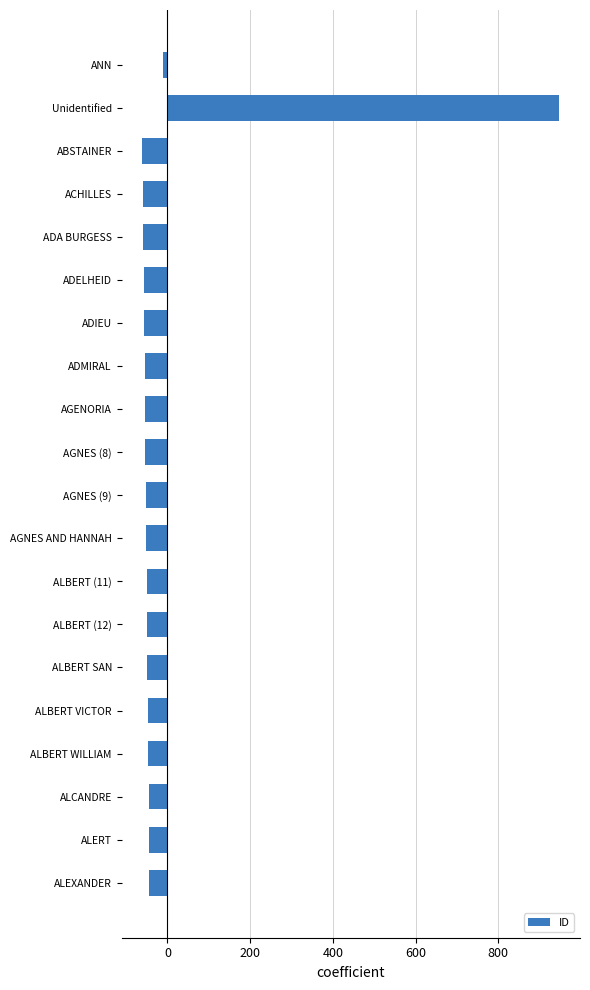

Read the value at ALBERT (12).

-49.5